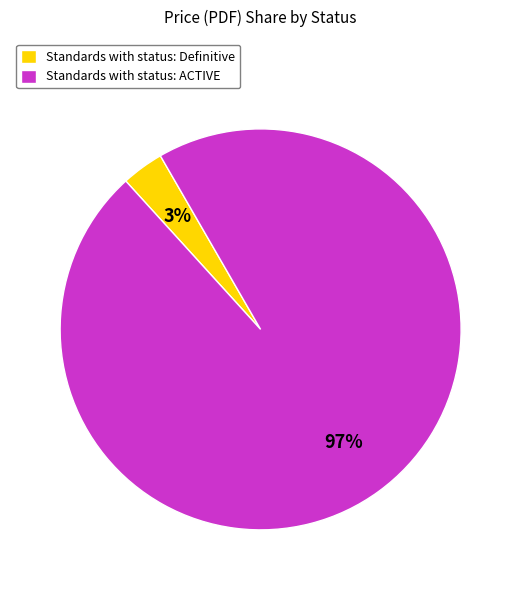

The Standards with status: ACTIVE slice represents 87% of the pie. True or false?

False